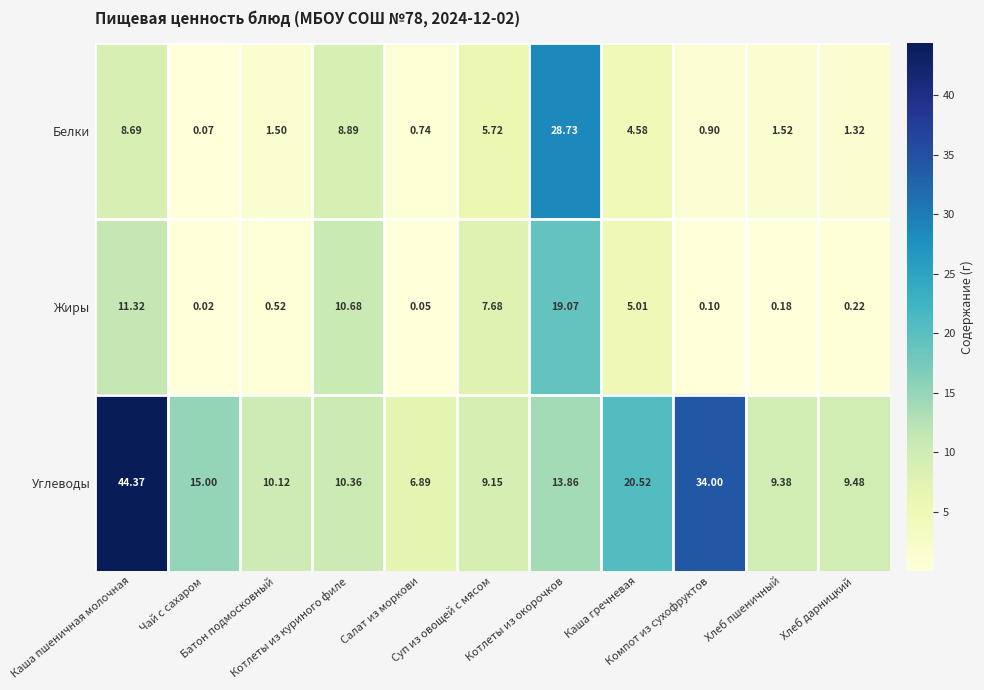

What is the greatest value displayed?

44.4